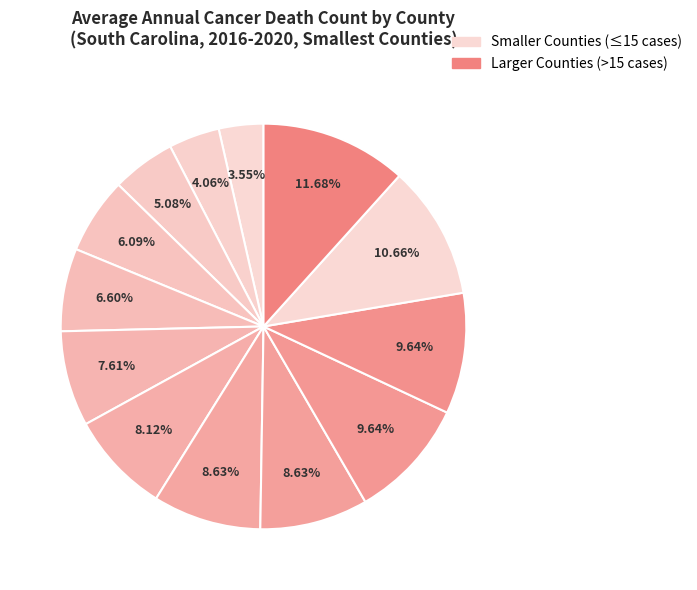

Is there a majority slice in this chart?

No